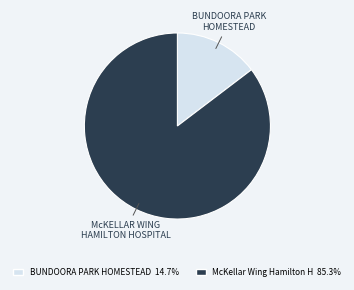

Is there a majority slice in this chart?

Yes